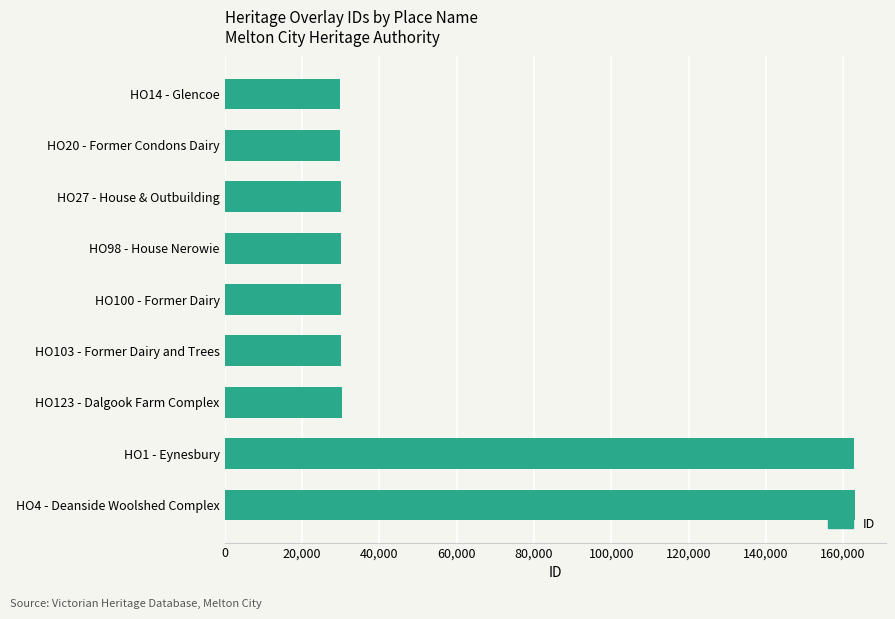

What is the sum of all values?

536560